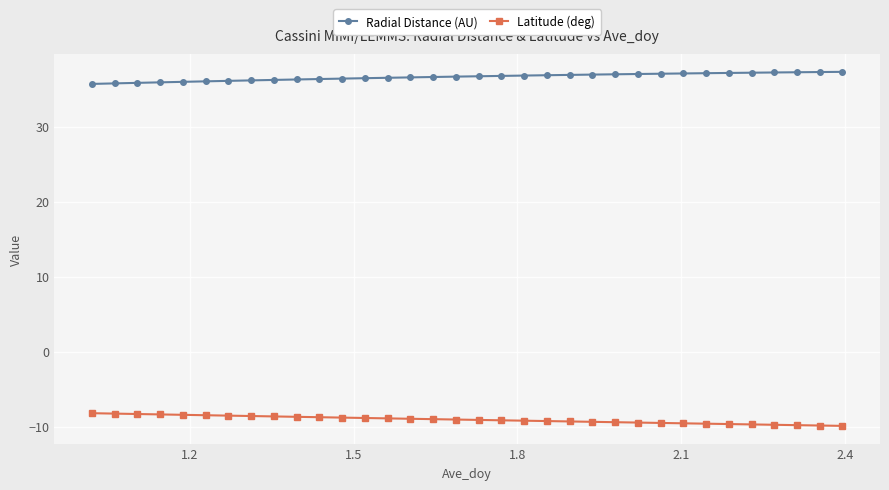

True or false: Latitude (deg) and Radial Distance (AU) cross at least once.

False